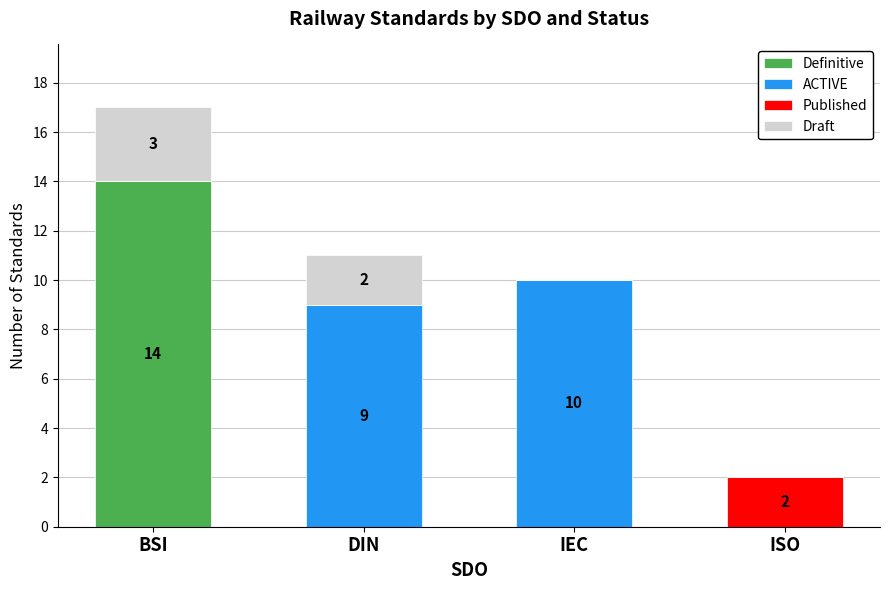

What is the total value across all series at DIN?

11